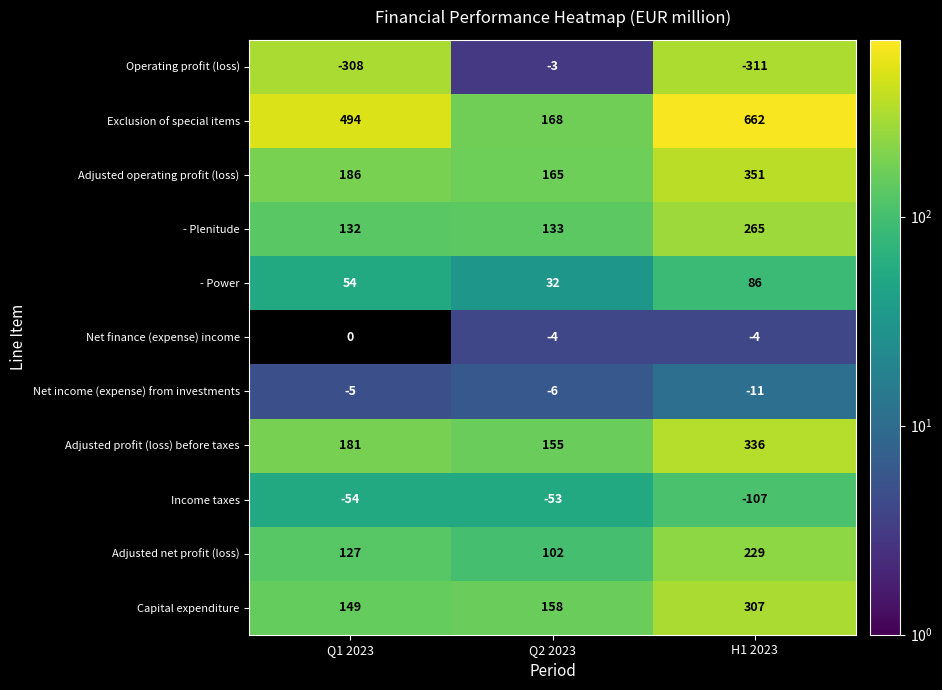

Is it true that Exclusion of special items equals 494 at Q1 2023?

True